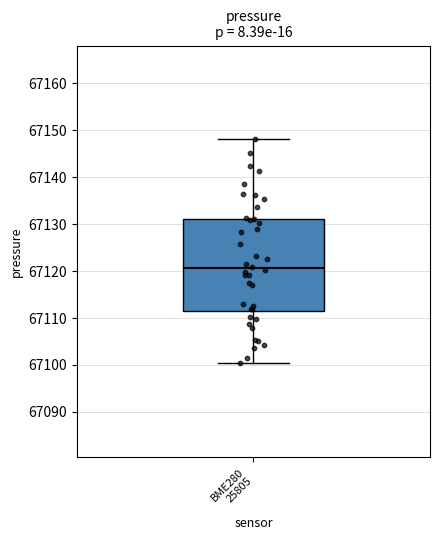

Transcribe this box plot: give where the median line is, the range the box spans, and where the two whiskers end, as read against the y-axis. The values are not printed on the chart, so give them approximately, as read against the axis.

median 67121, box 67112 to 67131, whiskers 67100 to 67148